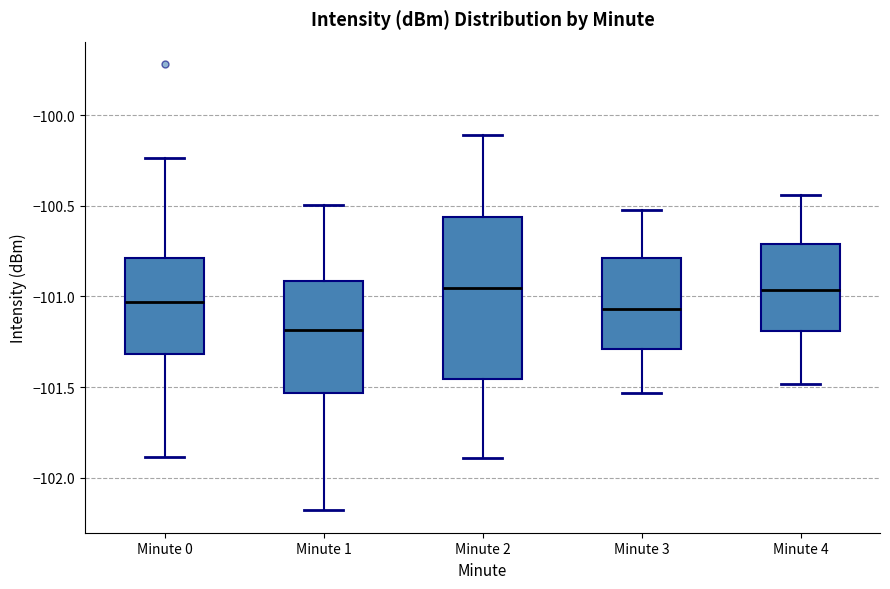

Reading left to right, transcribe this box plot: for each box, give where its median line is, the range the box spans, and where its two whiskers end, as read against the y-axis. The values are not printed on the chart, so give them approximately, as read against the axis.

Minute 0: median -101.05, box -101.30 to -100.80, whiskers -101.90 to -100.25
Minute 1: median -101.20, box -101.55 to -100.90, whiskers -102.20 to -100.50
Minute 2: median -100.95, box -101.45 to -100.55, whiskers -101.90 to -100.10
Minute 3: median -101.05, box -101.30 to -100.80, whiskers -101.55 to -100.50
Minute 4: median -100.95, box -101.20 to -100.70, whiskers -101.50 to -100.45